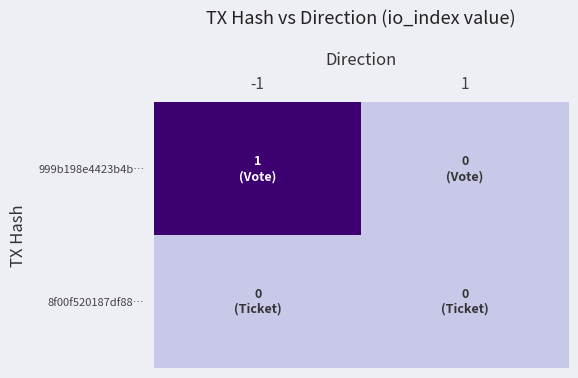

Rank the series by their maximum value, from highest to lowest.

999b198e4423b4b…, 8f00f520187df88…